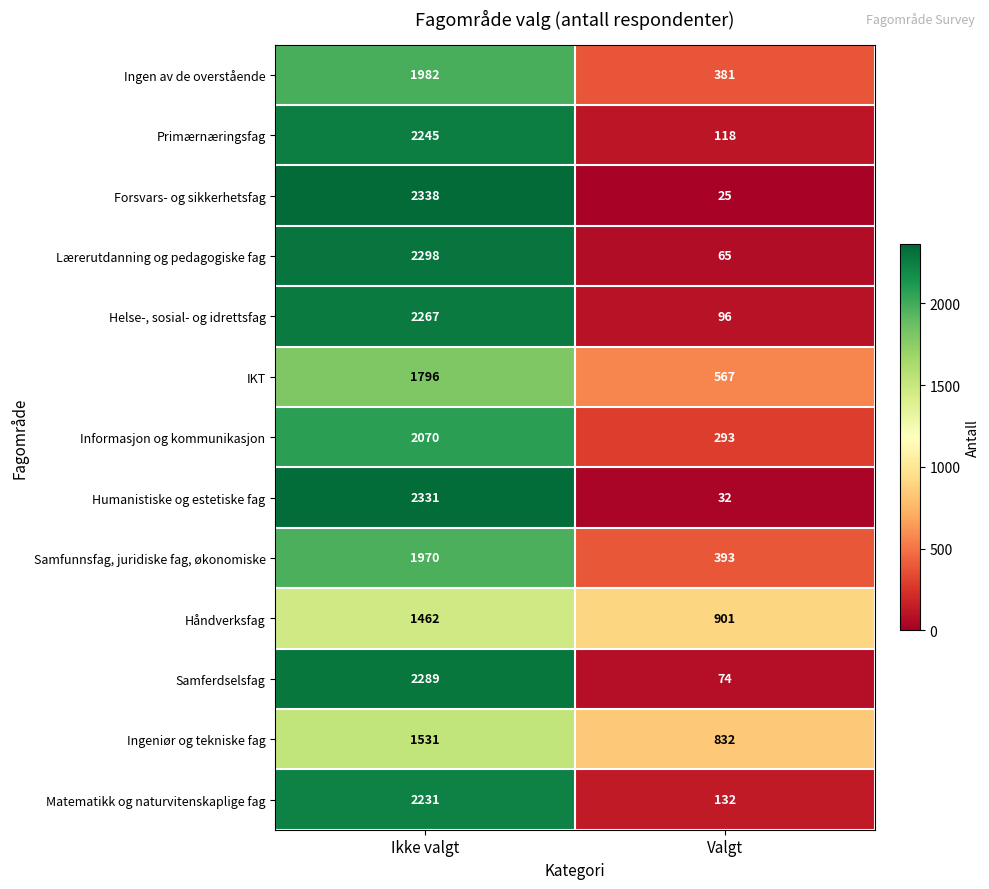

What is the total value across all series at Valgt?

3909